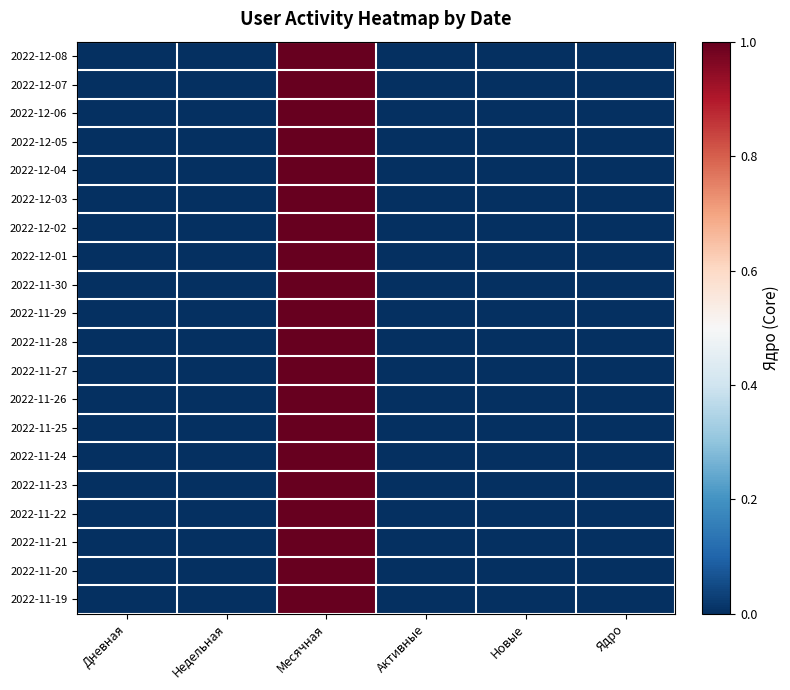

Reading left to right, extract all data points from this chart.

2022-12-08: Дневная=0	Недельная=0	Месячная=1	Активные=0	Новые=0	Ядро=0
2022-12-07: Дневная=0	Недельная=0	Месячная=1	Активные=0	Новые=0	Ядро=0
2022-12-06: Дневная=0	Недельная=0	Месячная=1	Активные=0	Новые=0	Ядро=0
2022-12-05: Дневная=0	Недельная=0	Месячная=1	Активные=0	Новые=0	Ядро=0
2022-12-04: Дневная=0	Недельная=0	Месячная=1	Активные=0	Новые=0	Ядро=0
2022-12-03: Дневная=0	Недельная=0	Месячная=1	Активные=0	Новые=0	Ядро=0
2022-12-02: Дневная=0	Недельная=0	Месячная=1	Активные=0	Новые=0	Ядро=0
2022-12-01: Дневная=0	Недельная=0	Месячная=1	Активные=0	Новые=0	Ядро=0
2022-11-30: Дневная=0	Недельная=0	Месячная=1	Активные=0	Новые=0	Ядро=0
2022-11-29: Дневная=0	Недельная=0	Месячная=1	Активные=0	Новые=0	Ядро=0
2022-11-28: Дневная=0	Недельная=0	Месячная=1	Активные=0	Новые=0	Ядро=0
2022-11-27: Дневная=0	Недельная=0	Месячная=1	Активные=0	Новые=0	Ядро=0
2022-11-26: Дневная=0	Недельная=0	Месячная=1	Активные=0	Новые=0	Ядро=0
2022-11-25: Дневная=0	Недельная=0	Месячная=1	Активные=0	Новые=0	Ядро=0
2022-11-24: Дневная=0	Недельная=0	Месячная=1	Активные=0	Новые=0	Ядро=0
2022-11-23: Дневная=0	Недельная=0	Месячная=1	Активные=0	Новые=0	Ядро=0
2022-11-22: Дневная=0	Недельная=0	Месячная=1	Активные=0	Новые=0	Ядро=0
2022-11-21: Дневная=0	Недельная=0	Месячная=1	Активные=0	Новые=0	Ядро=0
2022-11-20: Дневная=0	Недельная=0	Месячная=1	Активные=0	Новые=0	Ядро=0
2022-11-19: Дневная=0	Недельная=0	Месячная=1	Активные=0	Новые=0	Ядро=0